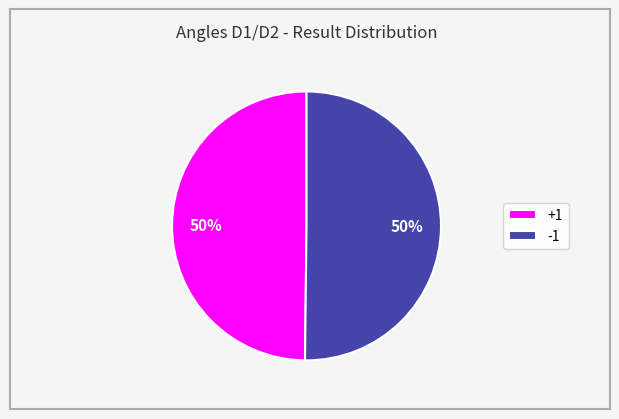

Combined, do +1 and -1 account for over 50%?

Yes